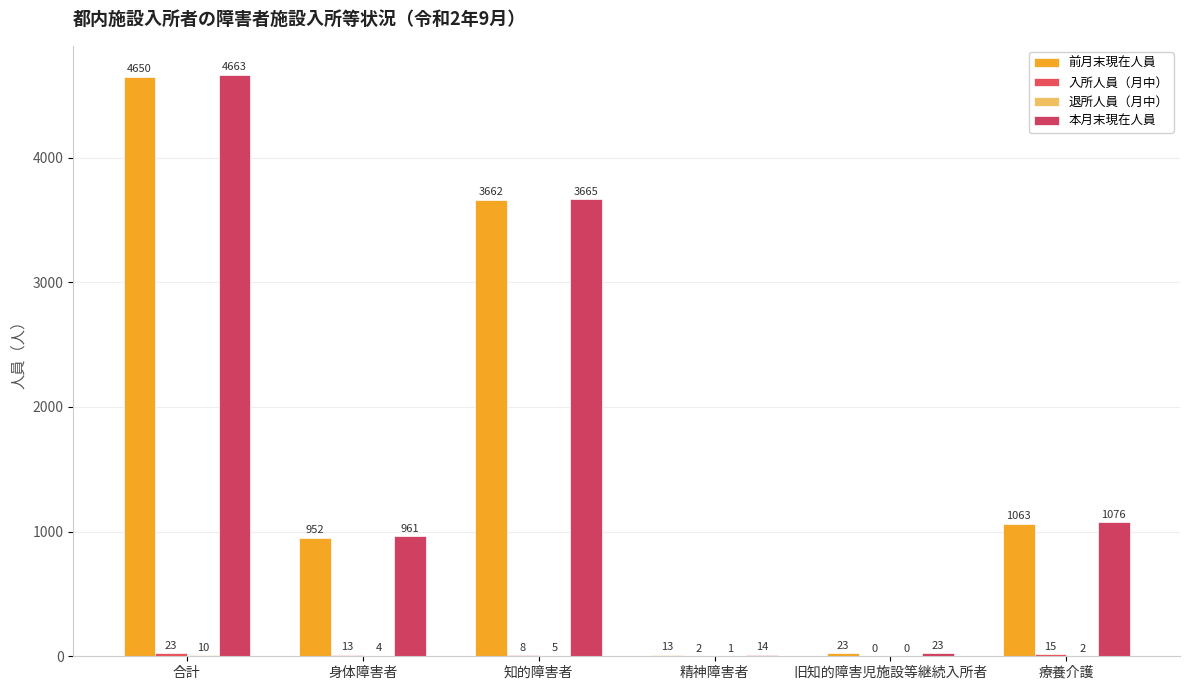

True or false: 本月末現在人員 has a value of 1848 at 療養介護.

False